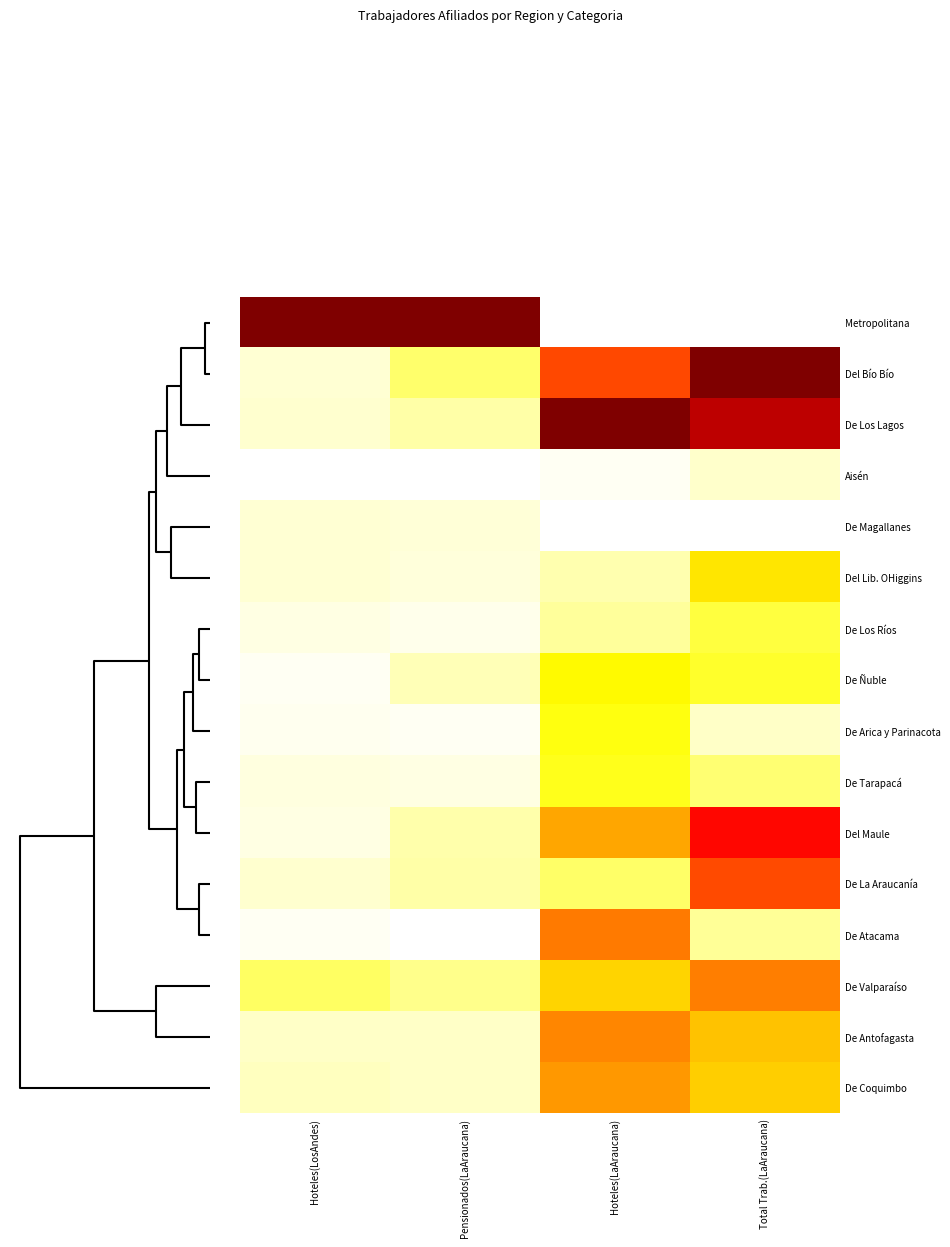

At which category does the chart reach its minimum across all series?

Hoteles(LaAraucana)